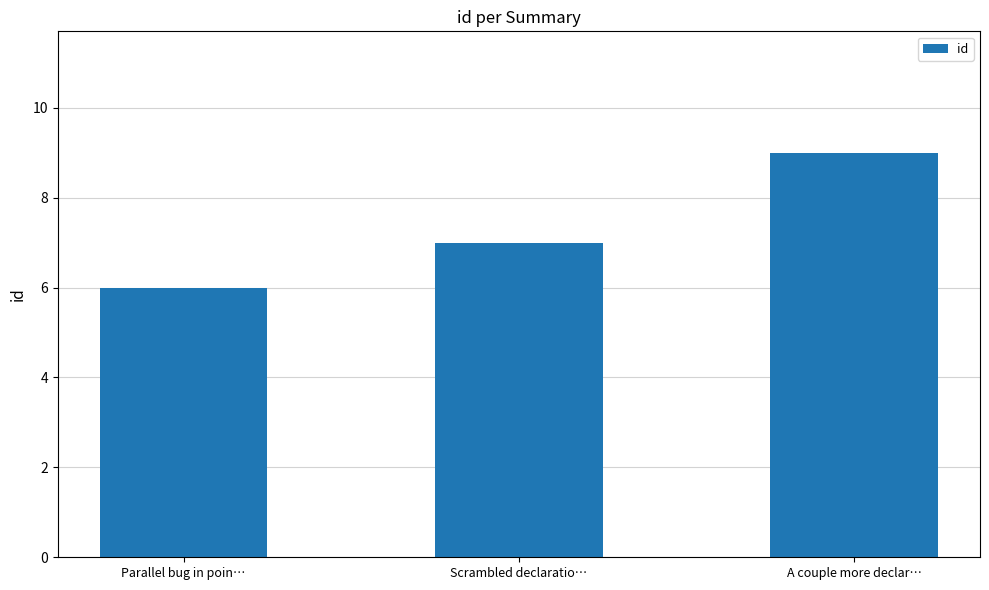

Rank the categories by value from highest to lowest.

A couple more declar…, Scrambled declaratio…, Parallel bug in poin…